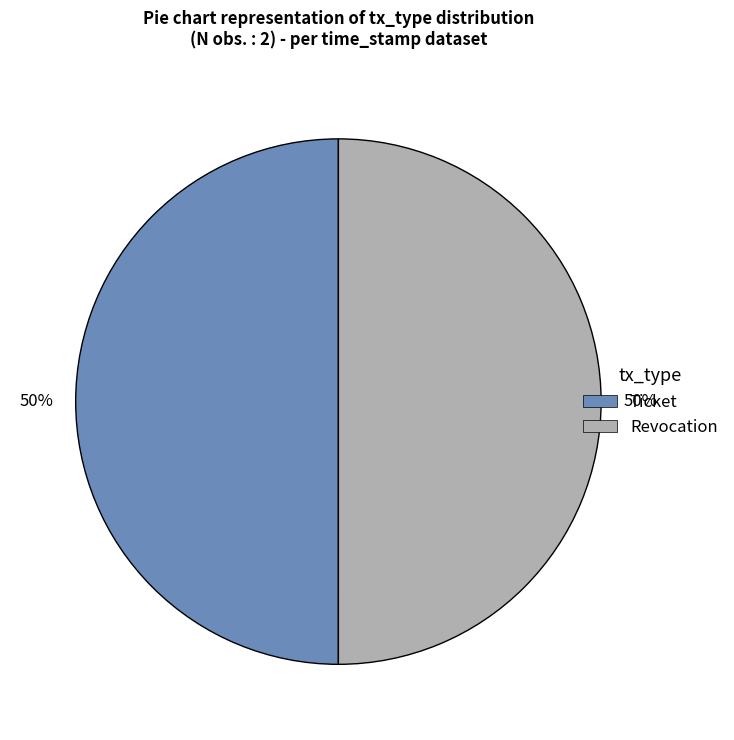

To the nearest percent, what is the average slice percentage?

50%